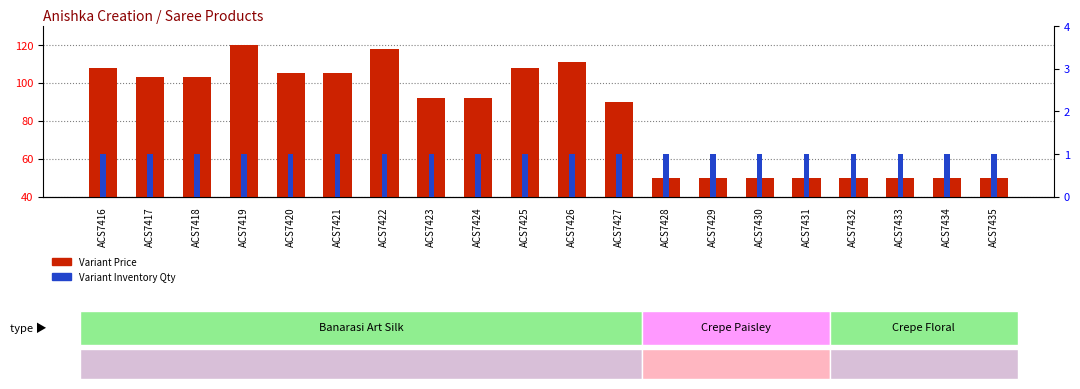

What are all the series names shown in the legend?

Variant Price, Variant Inventory Qty